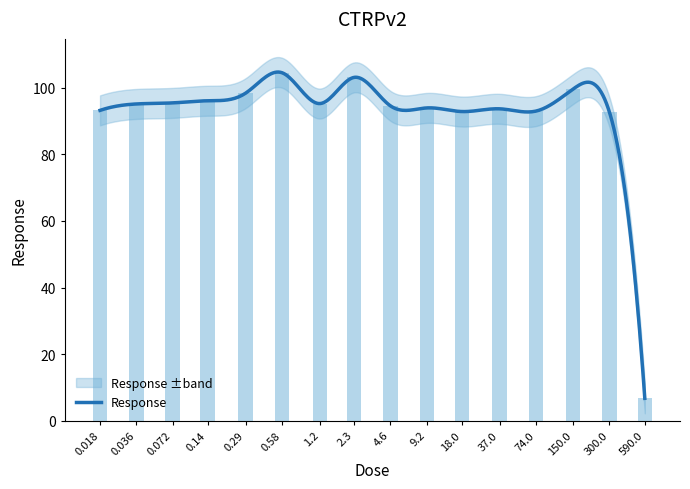

List the labels in order of value, smallest first.

590.0, 300.0, 18.0, 74.0, 0.018, 37.0, 9.2, 4.6, 0.036, 1.2, 0.072, 0.14, 0.29, 150.0, 2.3, 0.58